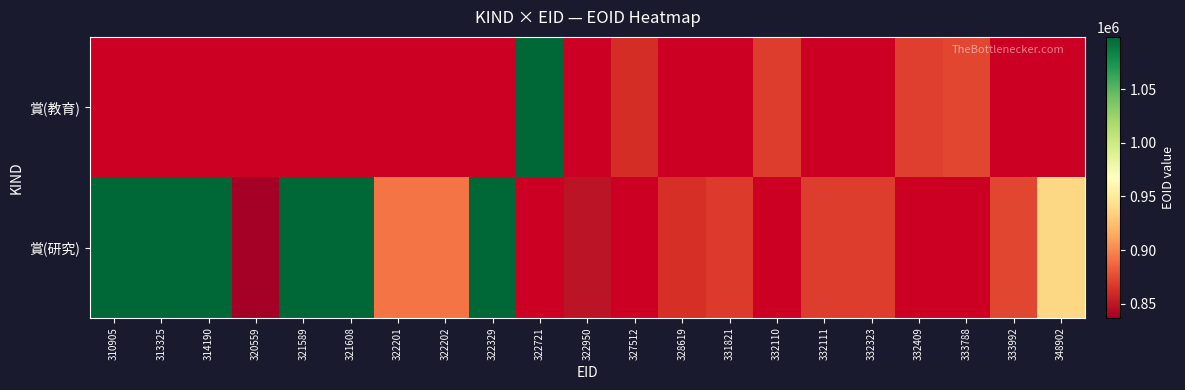

Which series has the largest range (max minus min)?

賞(研究)